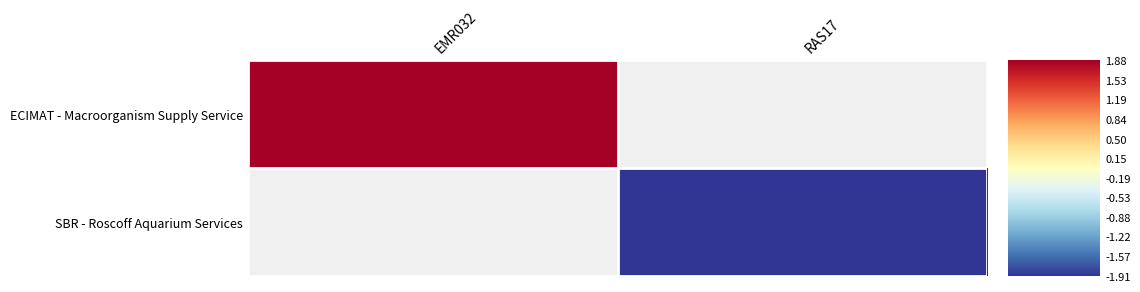

Which category has the lowest value in the ECIMAT - Macroorganism Supply Service series?

EMR032